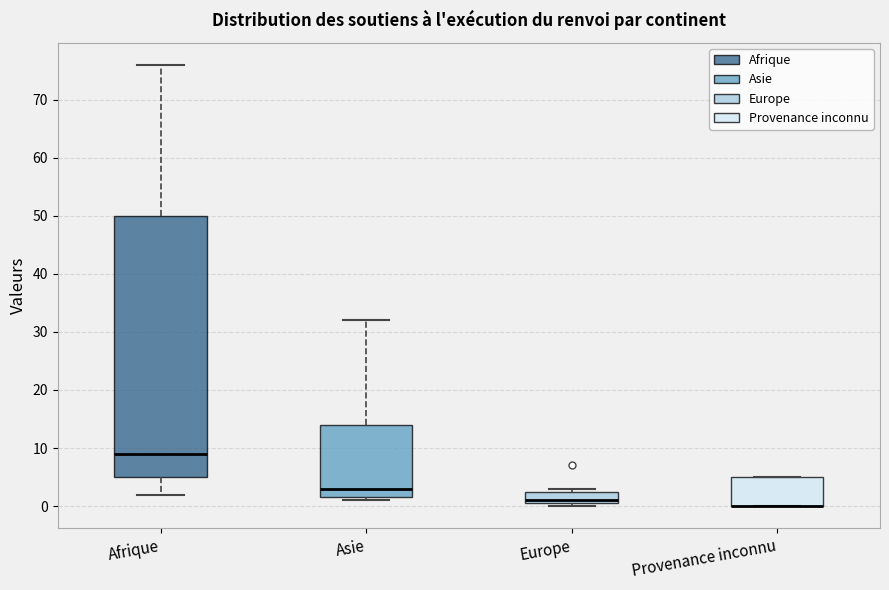

Reading left to right, read every box against the y-axis: the position of its median line, the range the box covers, and the ends of its whiskers. The values are not printed on the chart, so give them approximately, as read against the axis.

Afrique: median 9, box 5 to 50, whiskers 2 to 76
Asie: median 3, box 2 to 14, whiskers 1 to 32
Europe: median 1 (just above the box's lower edge), box 1 to 3, whiskers 0 to 3 (just above the box's upper edge)
Provenance inconnu: median 0 (drawn on the box's lower edge), box 0 to 5, whiskers 0 to 5